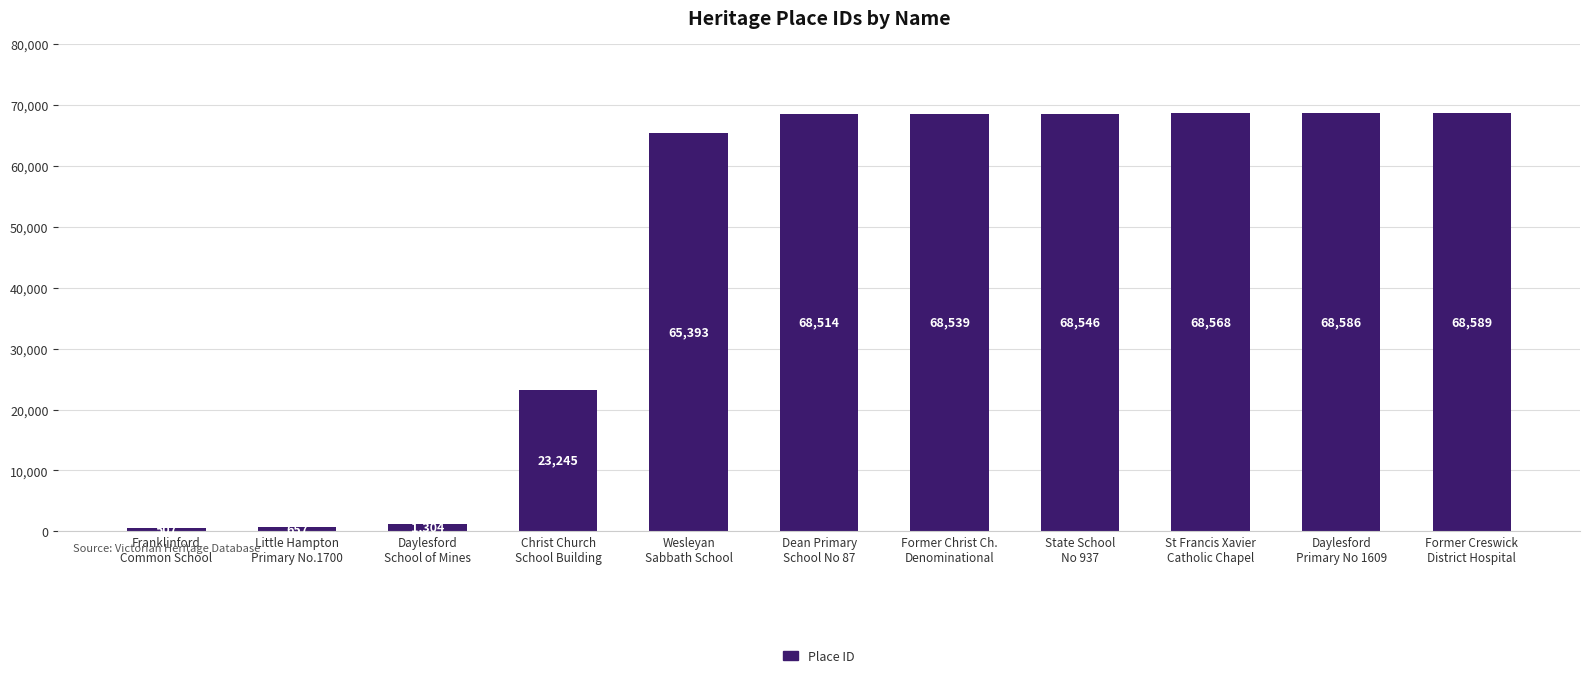

What is the label of the 9th bar from the right?

Daylesford
School of Mines